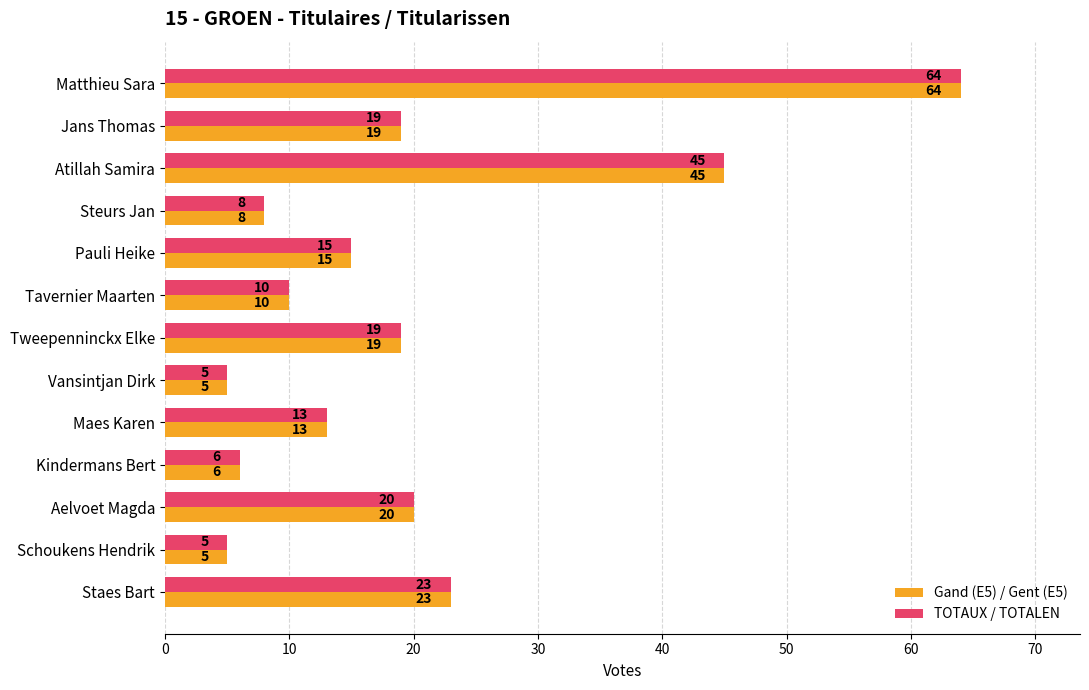

What is the sum of all Gand (E5) / Gent (E5) values?

252